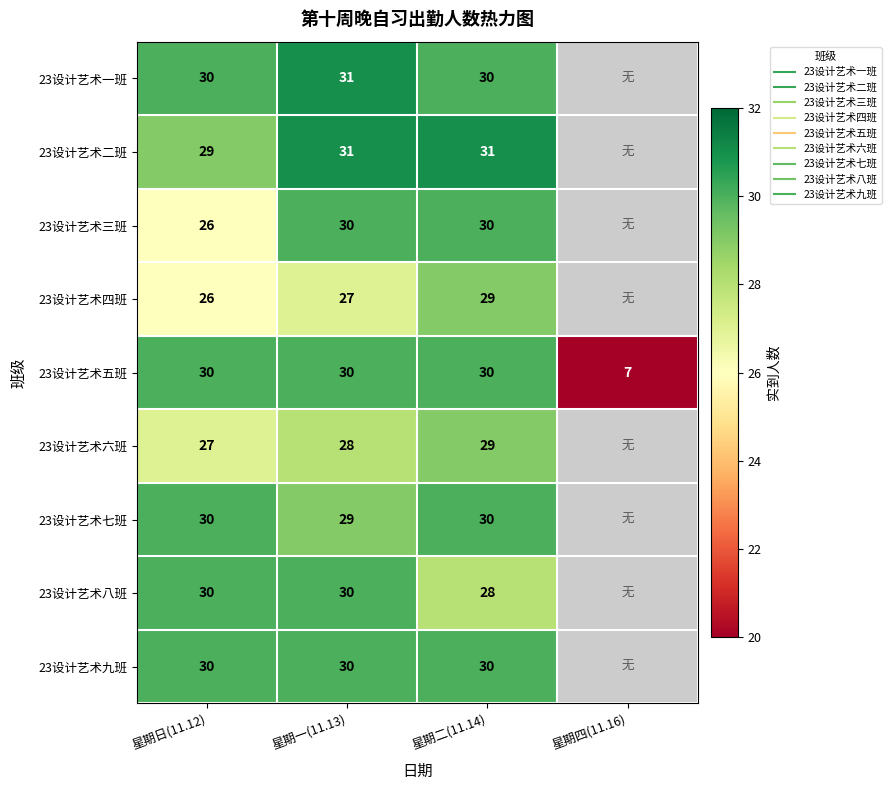

At which category is the sum across all series the highest?

星期二(11.14)